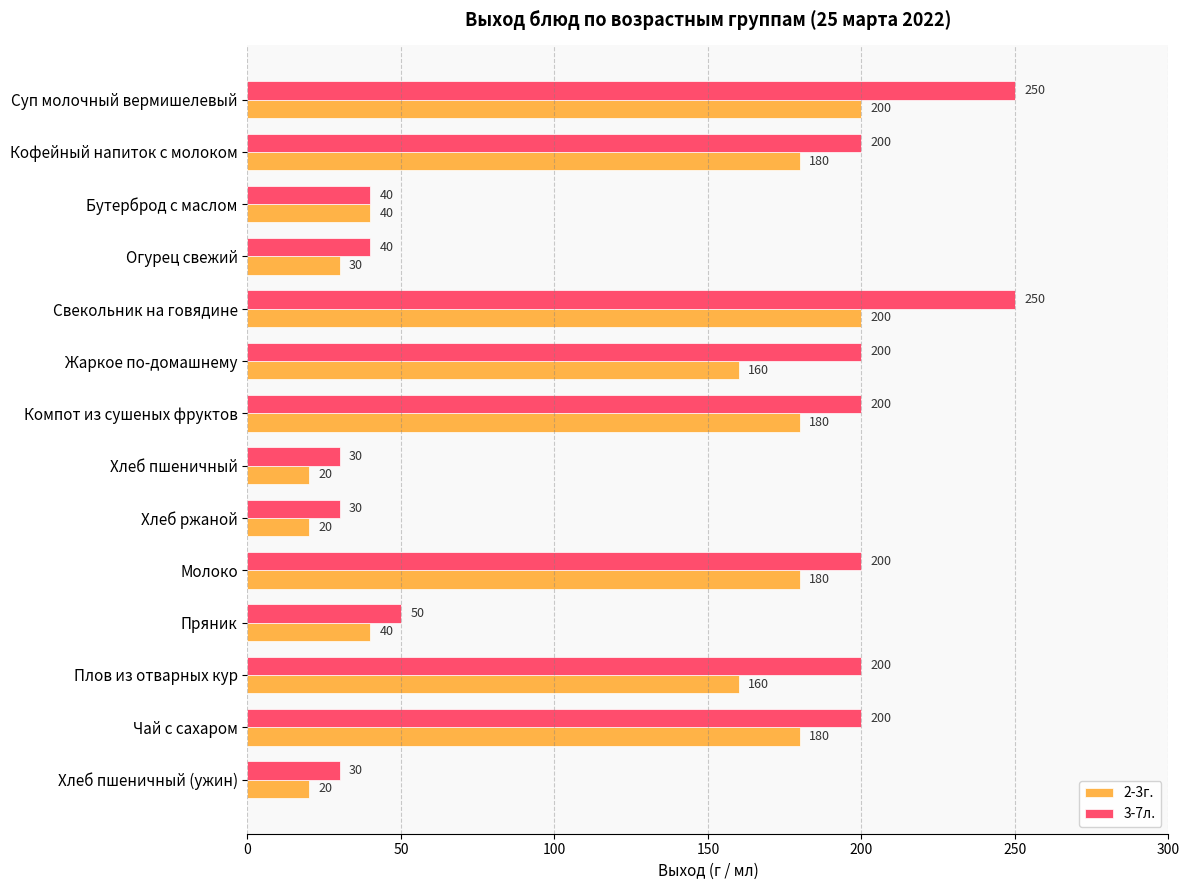

Rank the series by their maximum value, from highest to lowest.

3-7л., 2-3г.